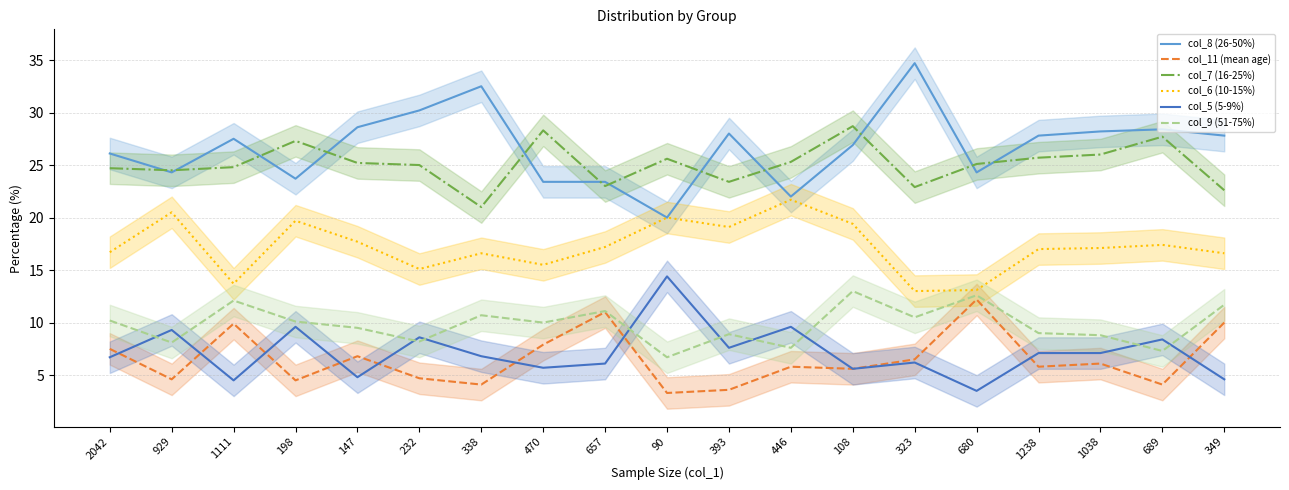

True or false: col_11 (mean age) and col_7 (16-25%) intersect in this chart.

False